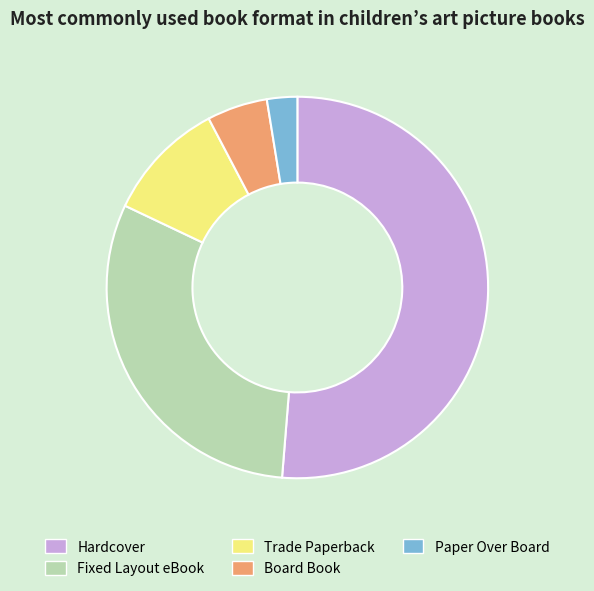

Which slice represents more than half of the pie?

Hardcover